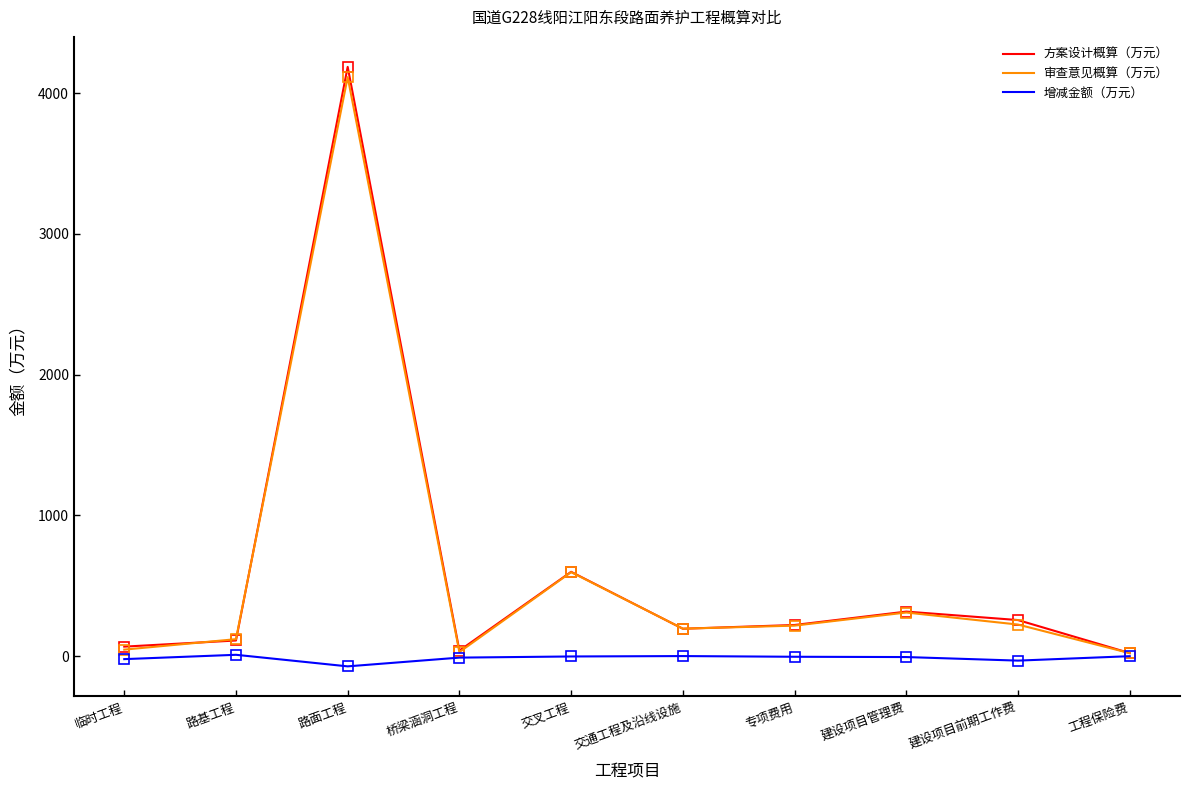

Which series has the widest spread of values?

方案设计概算（万元）